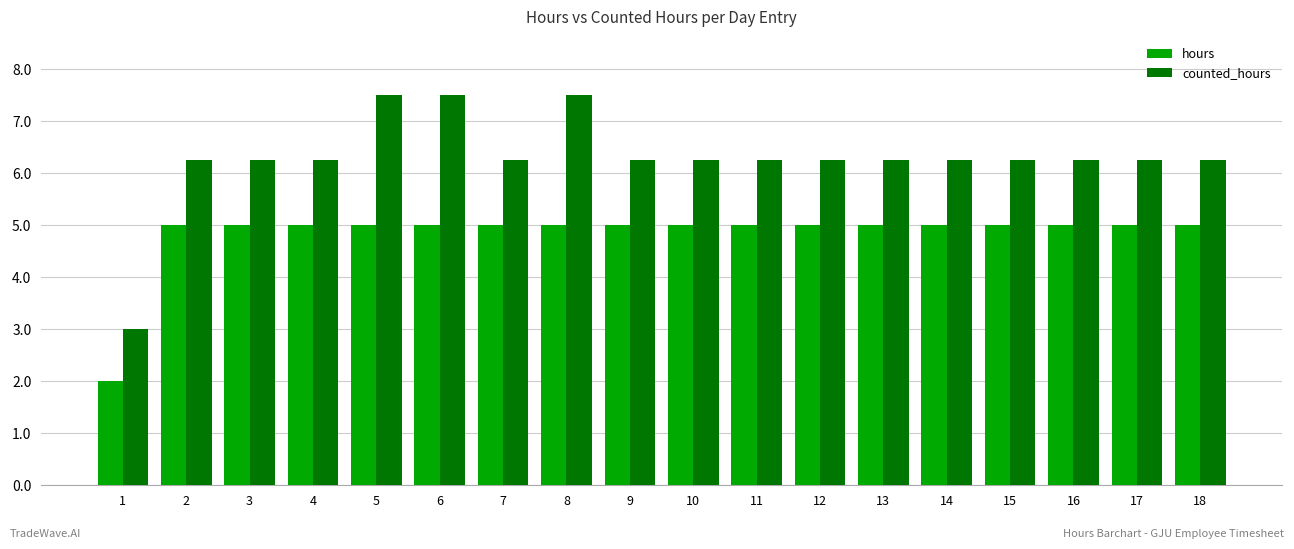

Between 1 and 13, which series saw the biggest shift?

counted_hours